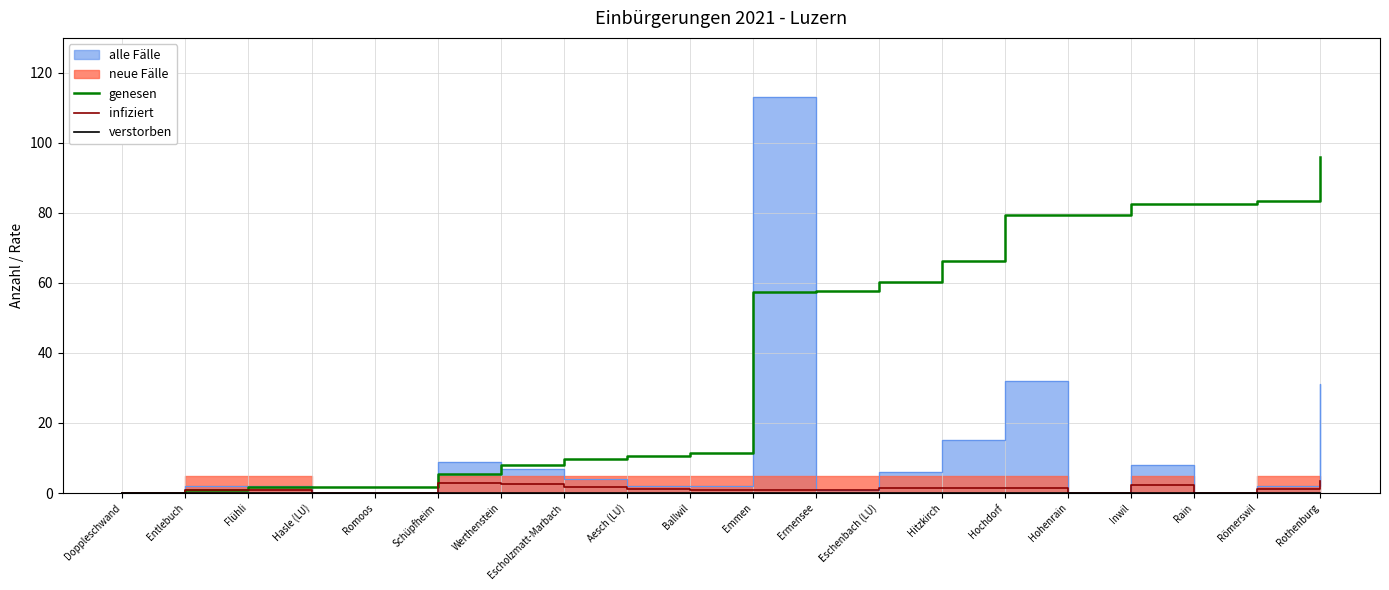

Which category has the highest value in the genesen series?

Rothenburg